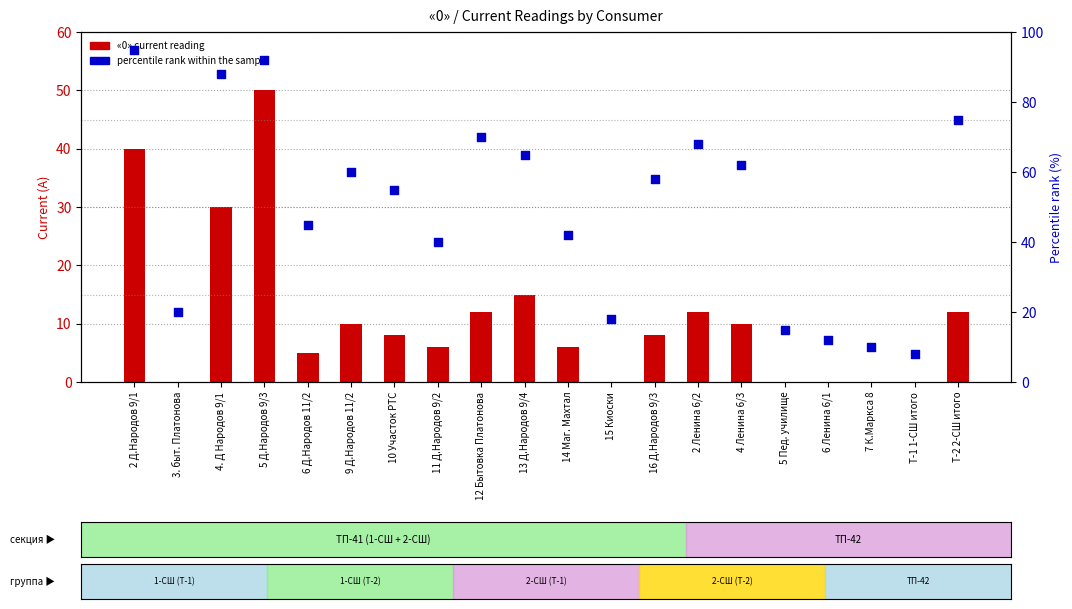

What are all the series names shown in the legend?

«0» current reading, percentile rank within the sample